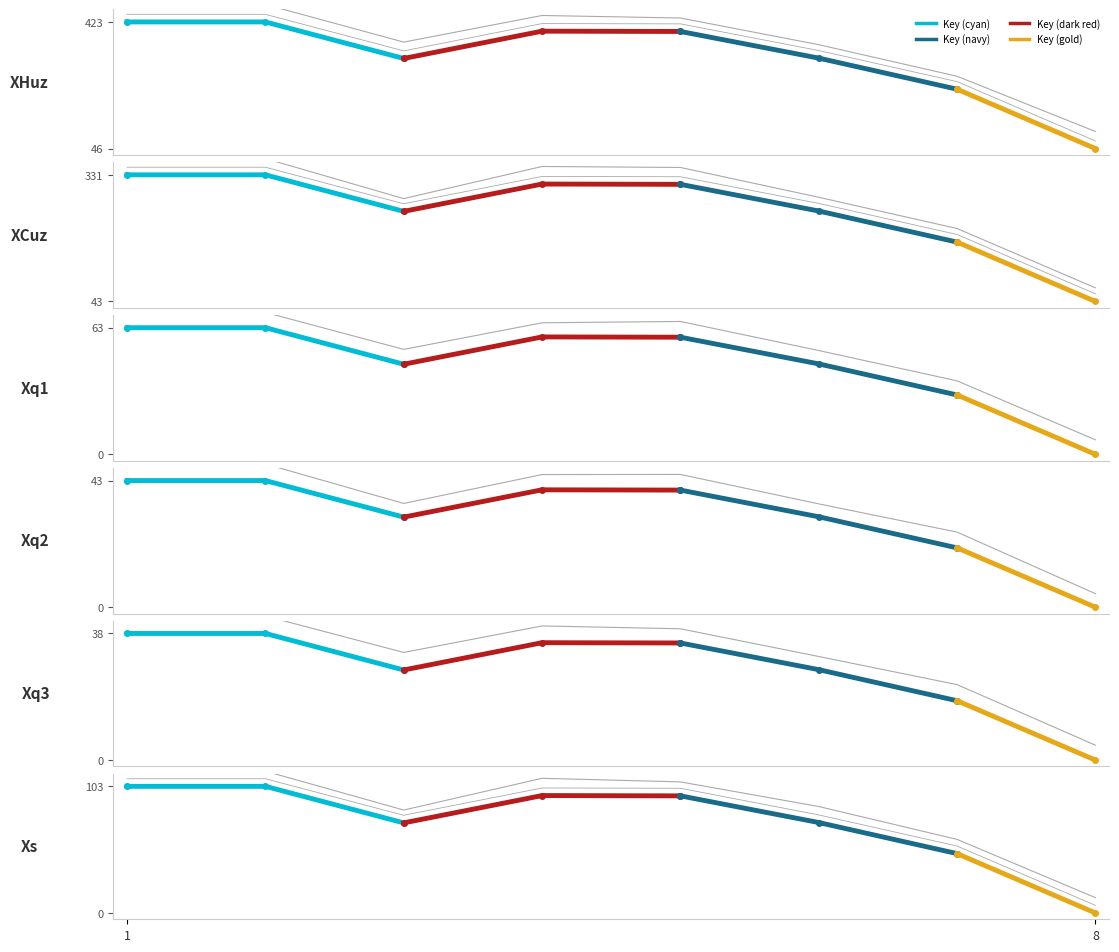

What is the difference between the maximum and minimum values?

43.0